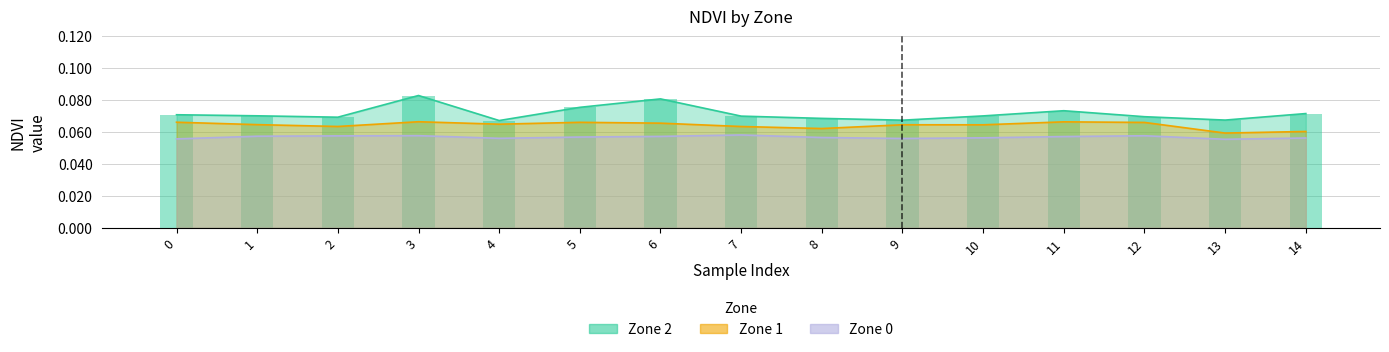

Which has a higher value, 4 or 8?

8